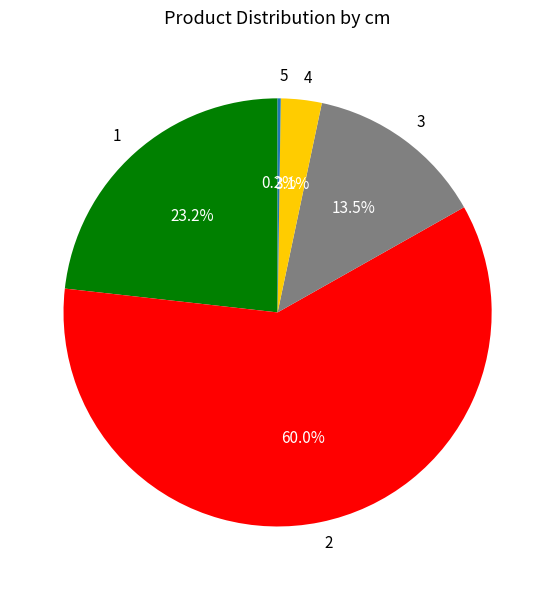

To the nearest percent, what portion does 2 represent?

60%